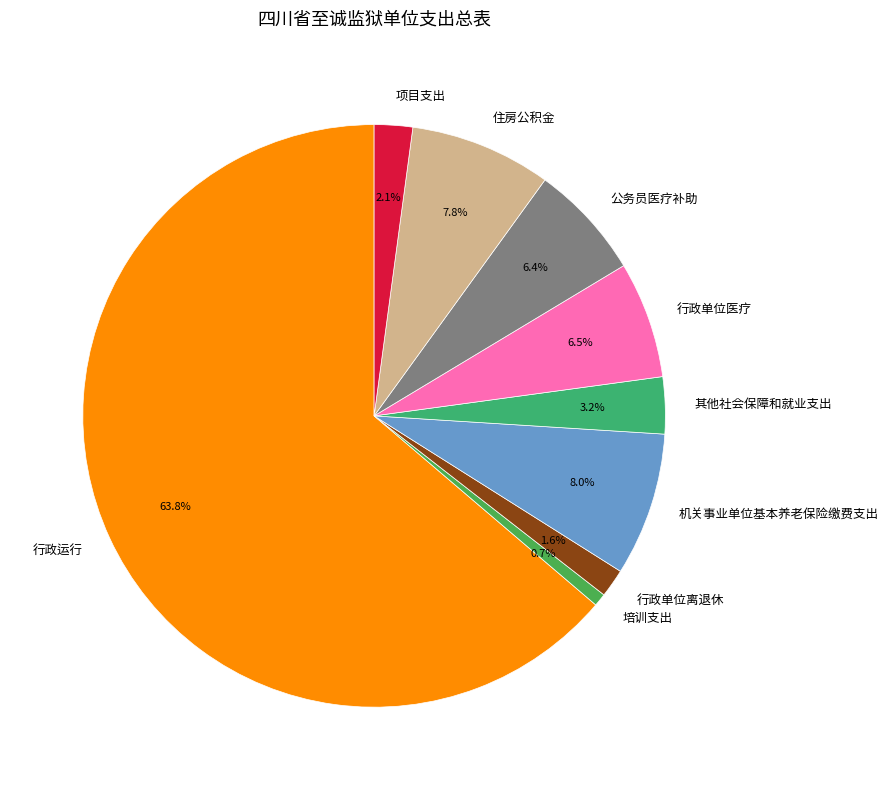

To the nearest percent, what portion does 住房公积金 represent?

8%